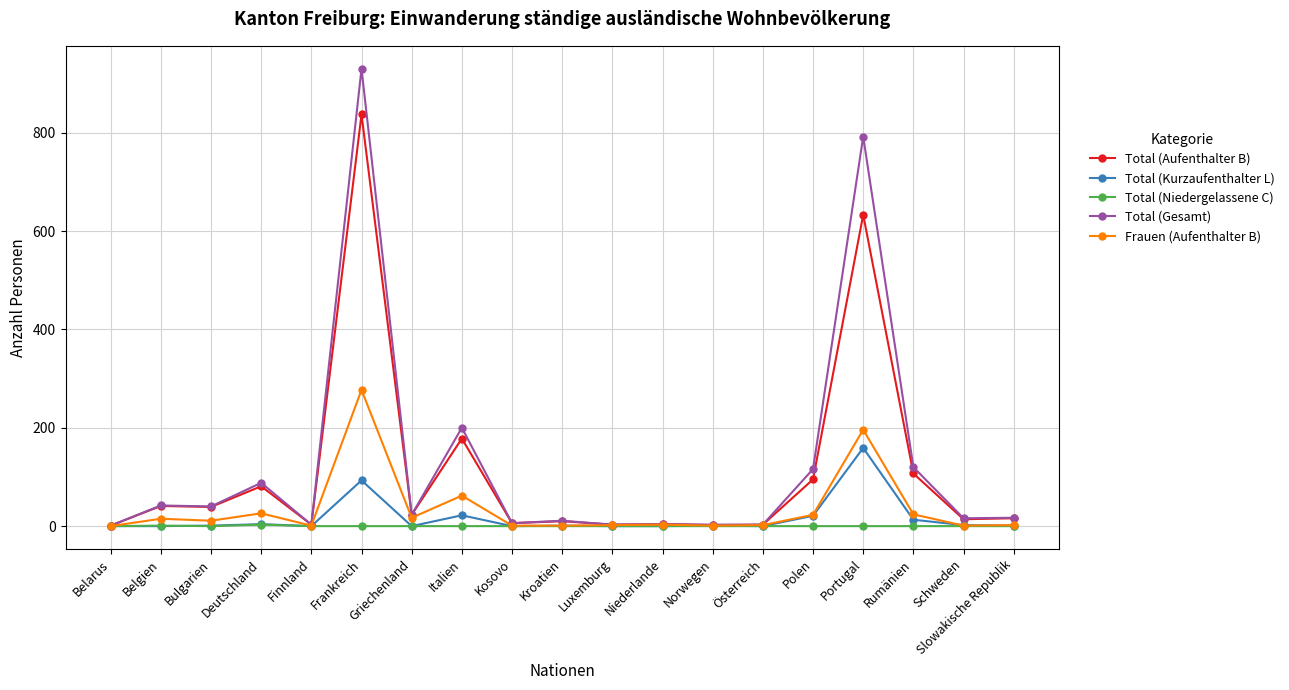

Which series has the widest spread of values?

Total (Gesamt)